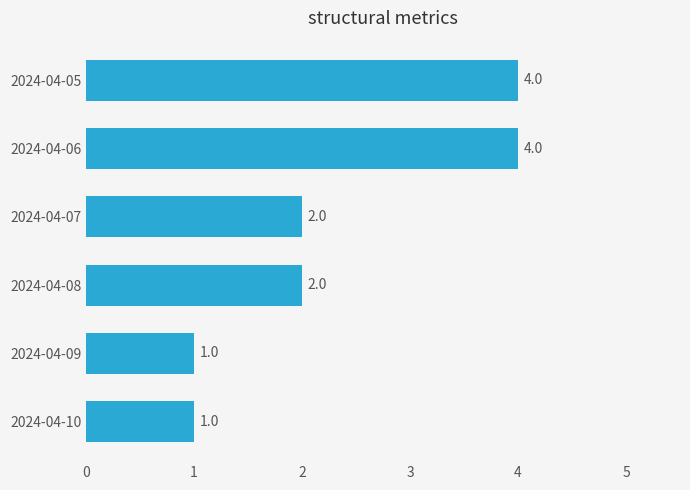

Is it true that the value at 2024-04-05 is 2?

False